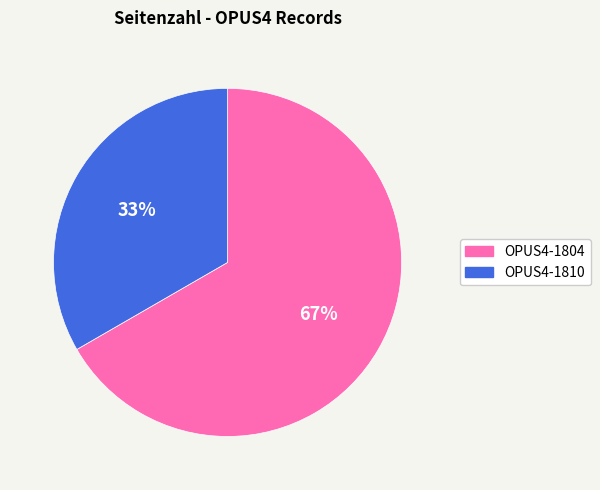

Rank the categories by value from highest to lowest.

OPUS4-1804, OPUS4-1810